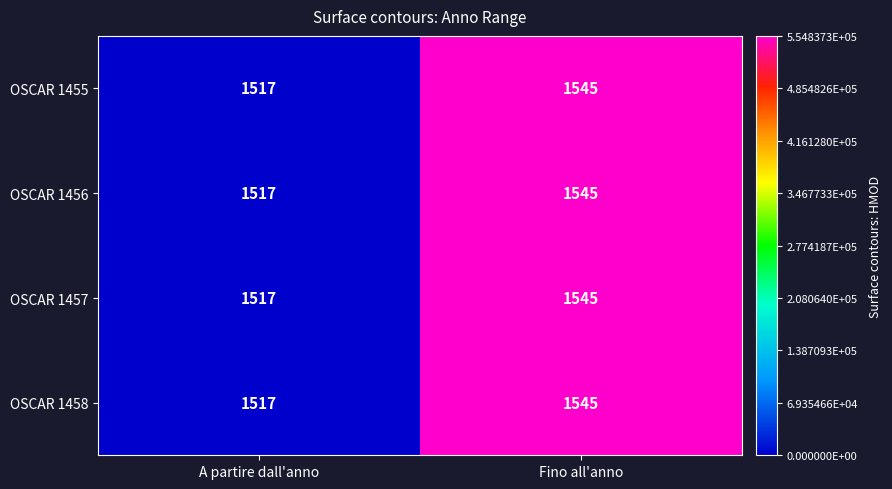

The OSCAR 1455 series shows 1517 at A partire dall'anno. True or false?

True